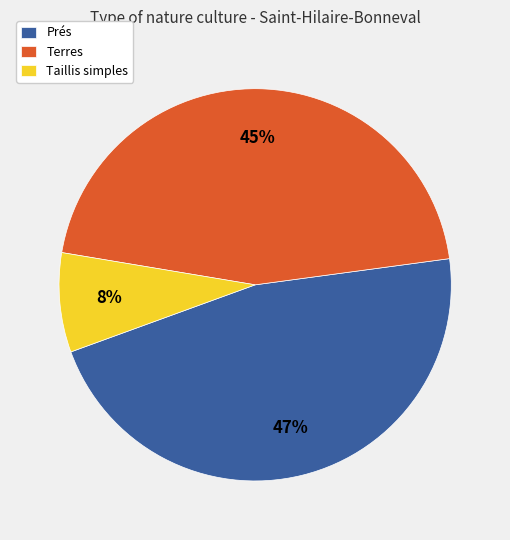

What is the largest slice in the pie chart?

Prés